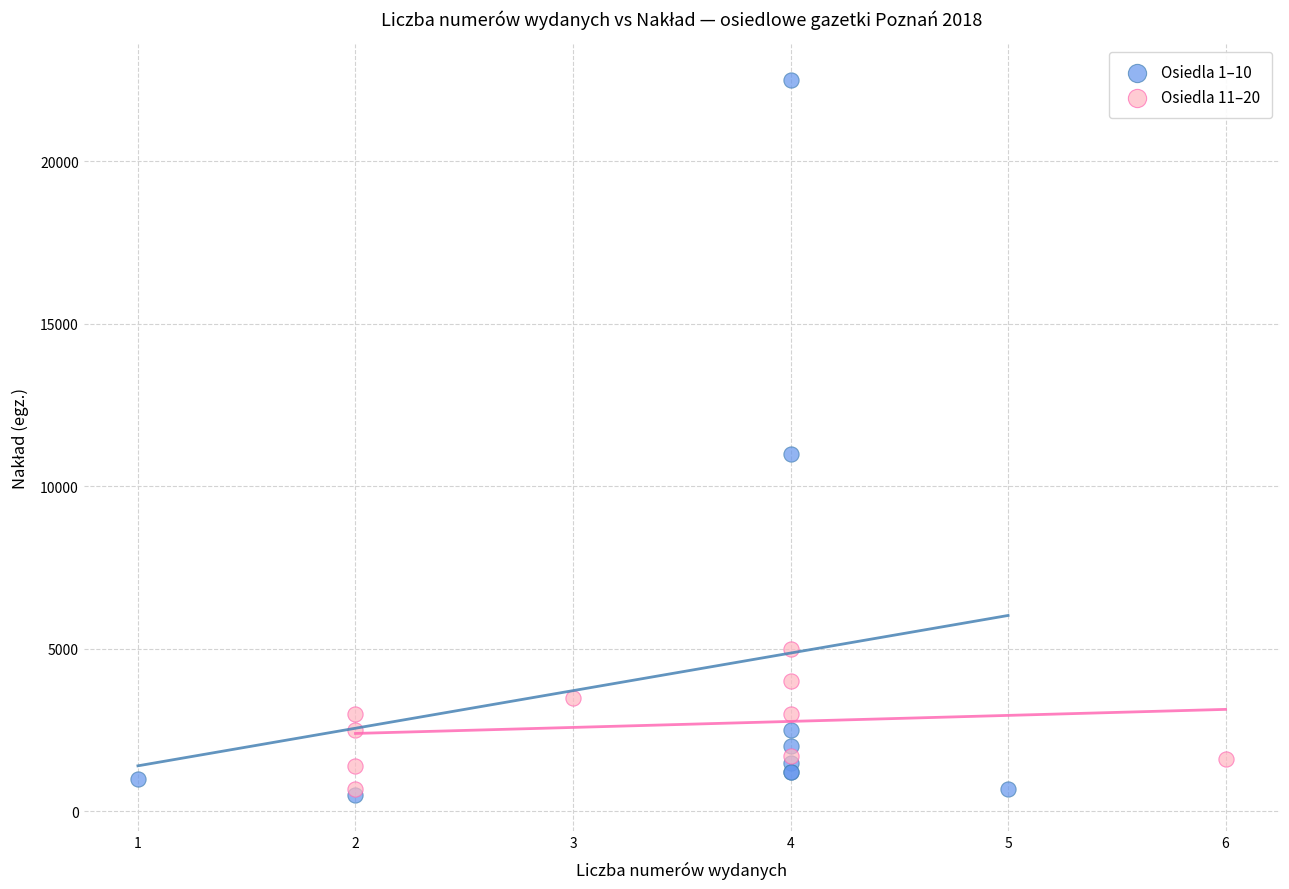

Which series has the widest spread of Y values?

Osiedla 1–10